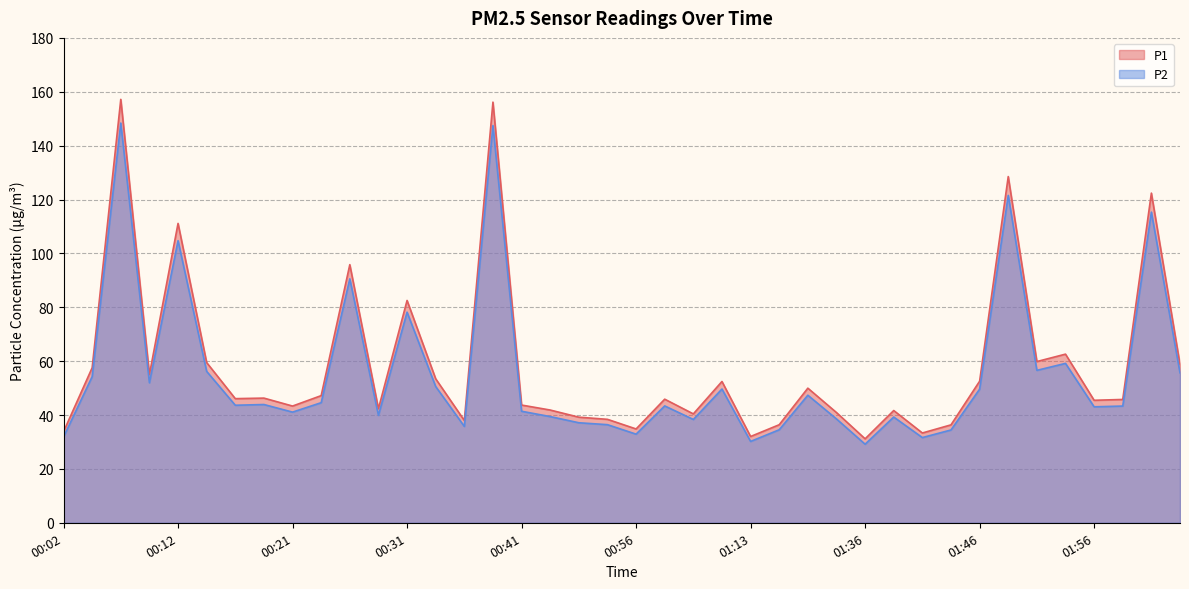

Read the P1 value at 01:53.

62.6